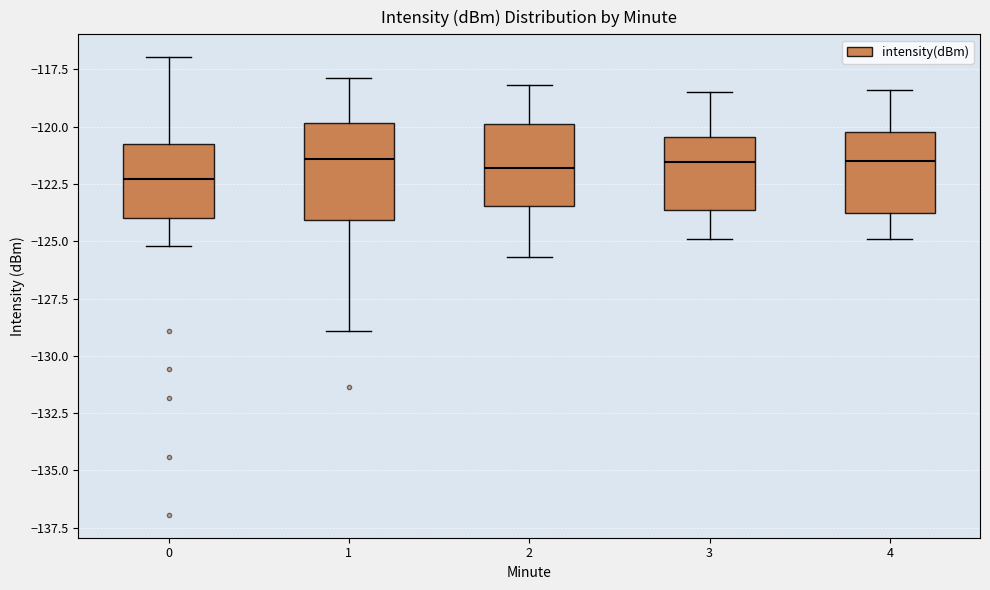

Reading left to right, read every box against the y-axis: the position of its median line, the range the box covers, and the ends of its whiskers. The values are not printed on the chart, so give them approximately, as read against the axis.

0: median -122.5, box -124.0 to -121.0, whiskers -125.0 to -117.0
1: median -121.5, box -124.0 to -120.0, whiskers -129.0 to -118.0
2: median -122.0, box -123.5 to -120.0, whiskers -125.5 to -118.0
3: median -121.5, box -123.5 to -120.5, whiskers -125.0 to -118.5
4: median -121.5, box -124.0 to -120.0, whiskers -125.0 to -118.5